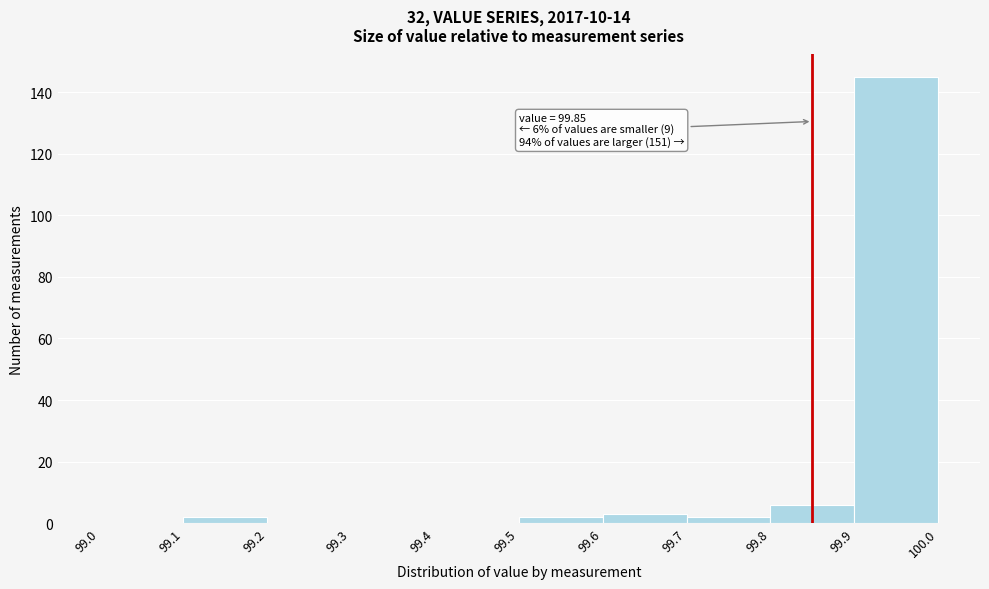

Which range on the x-axis has the tallest bar?

99.9 to 100.0